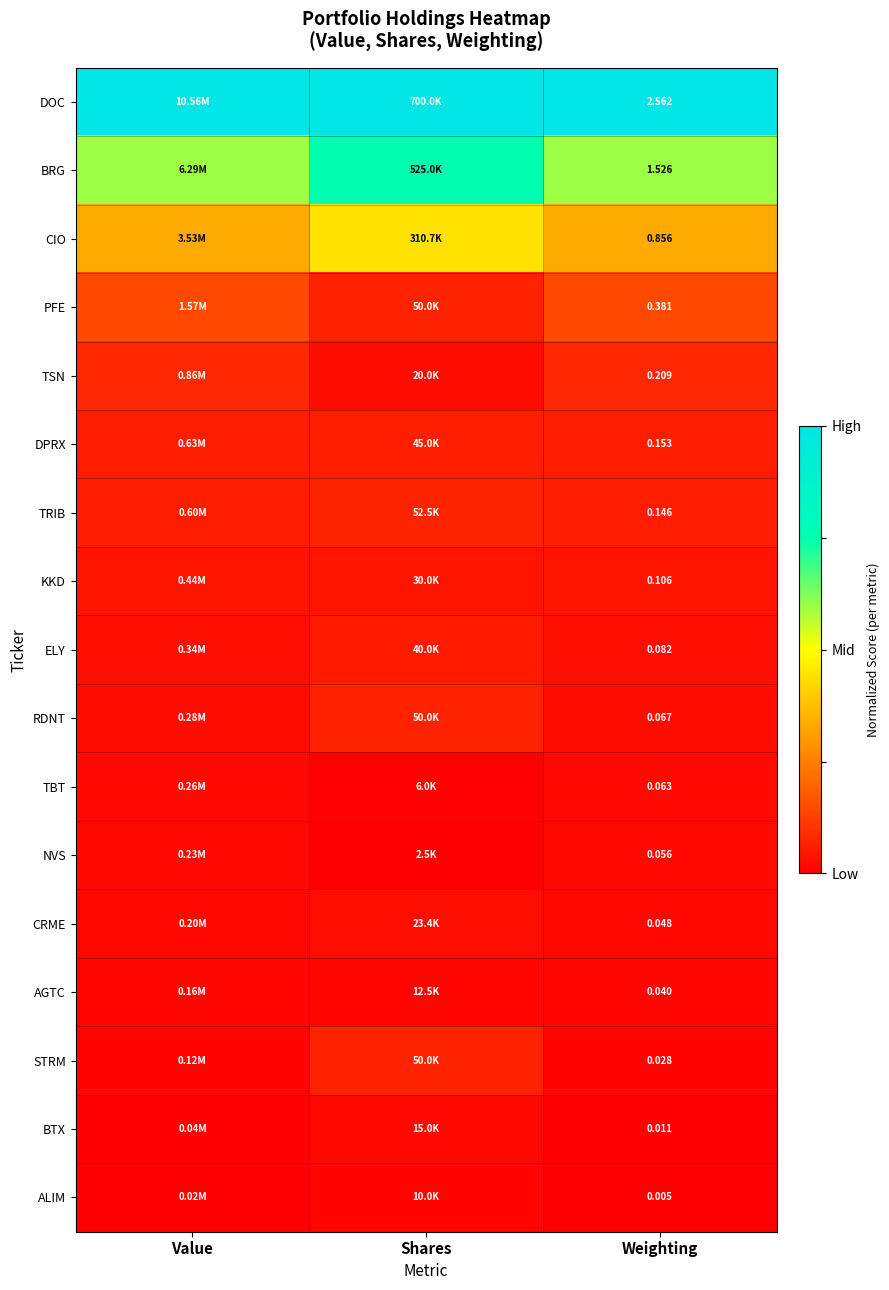

At Weighting, list the series in order from largest to smallest.

DOC, BRG, CIO, PFE, TSN, DPRX, TRIB, KKD, ELY, RDNT, TBT, NVS, CRME, AGTC, STRM, BTX, ALIM